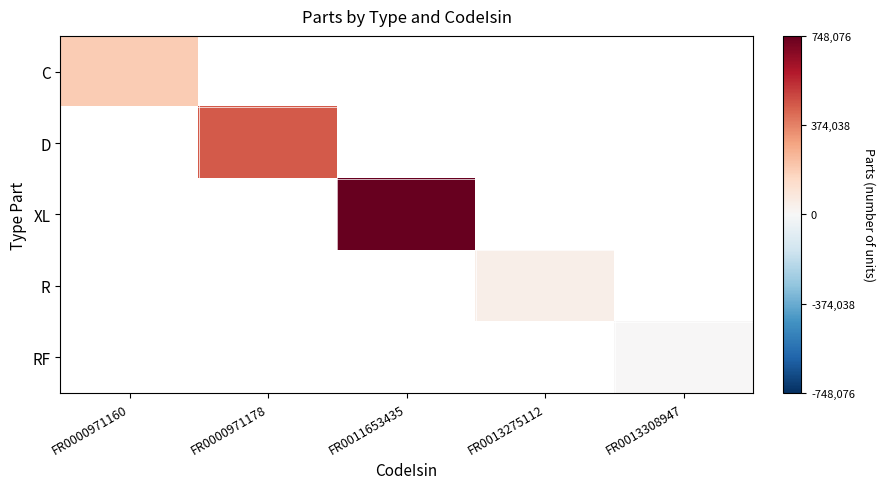

How many positive values does the XL series have?

1